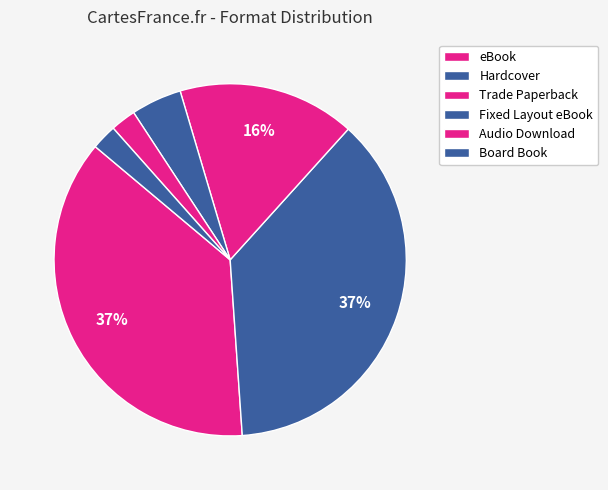

Is Fixed Layout eBook the majority of the pie?

No